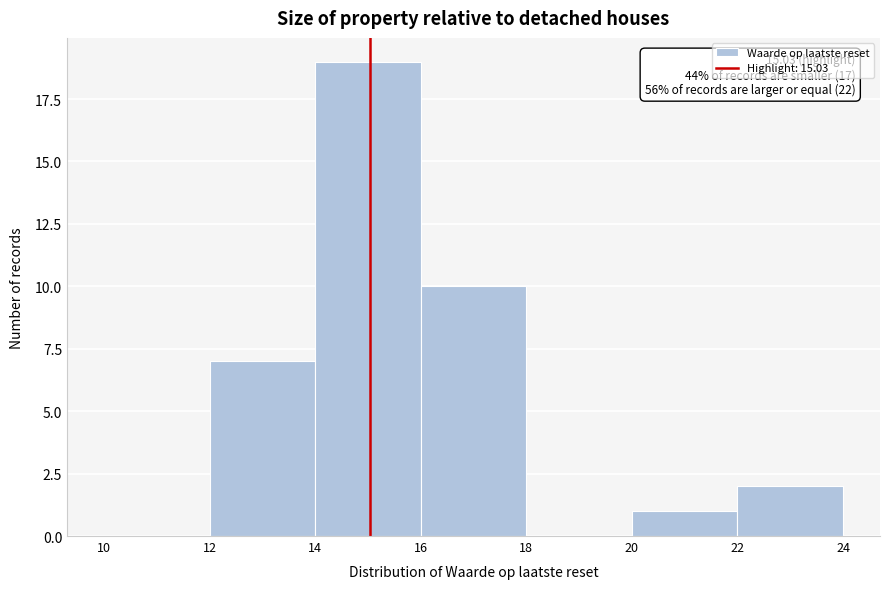

Which range on the x-axis has the tallest bar?

14 to 16